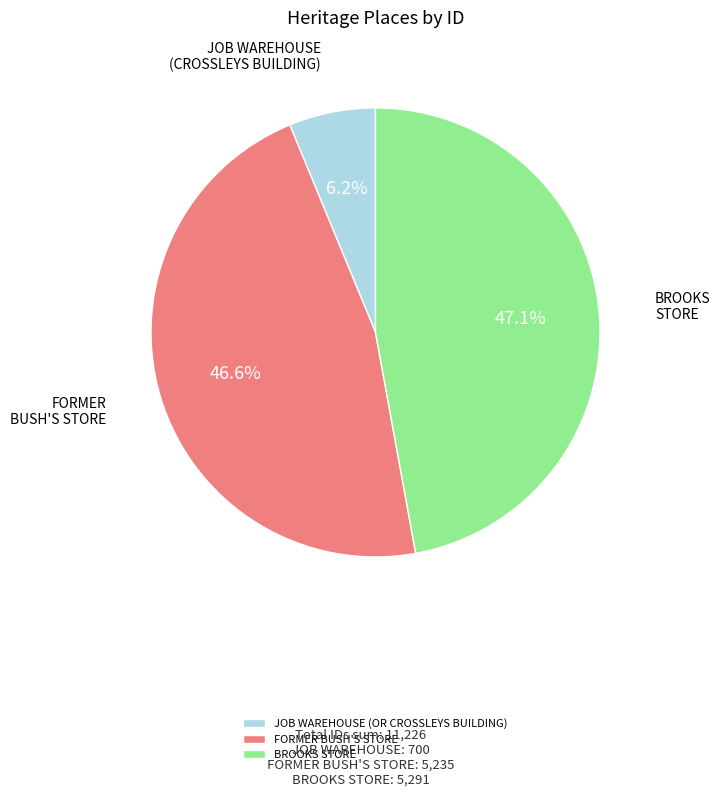

True or false: JOB WAREHOUSE (OR CROSSLEYS BUILDING) accounts for 6% of the total.

True